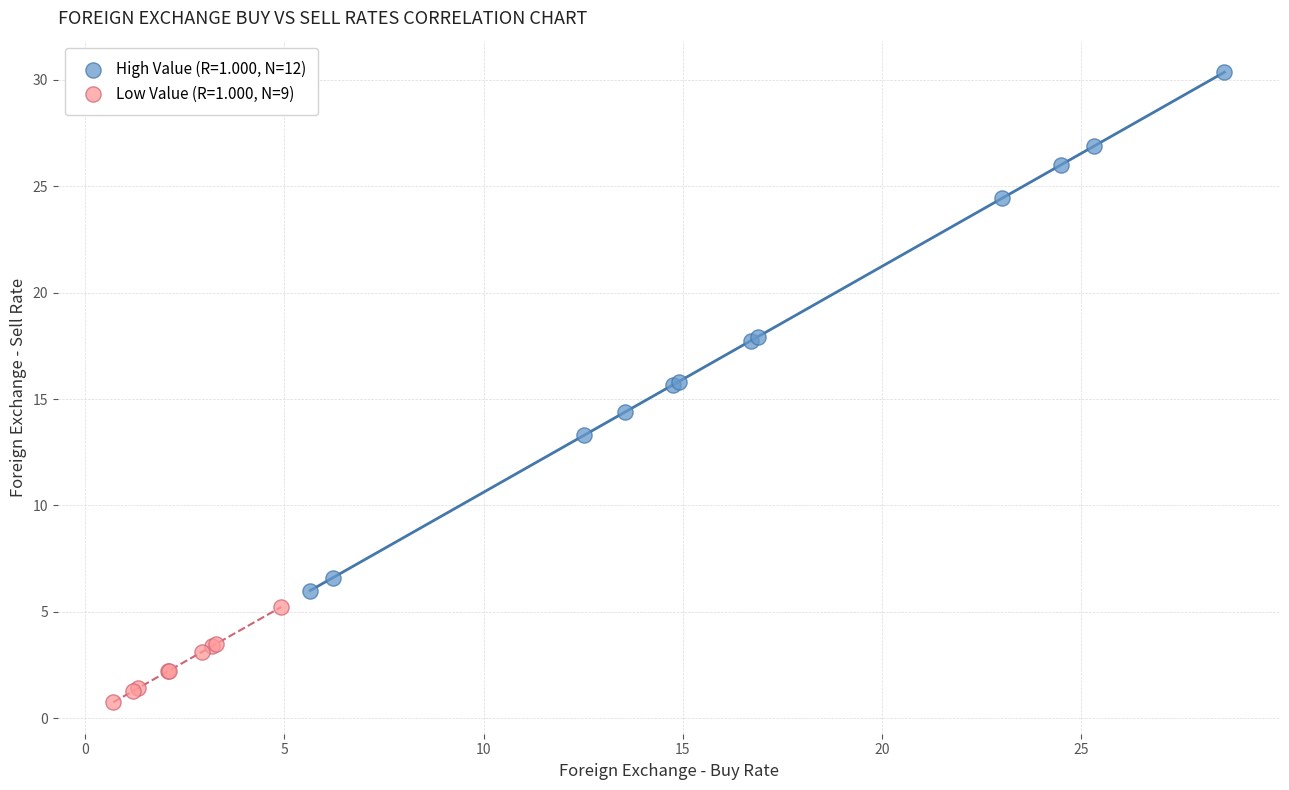

Which series has the widest spread of Y values?

High Value (R=1.000, N=12)